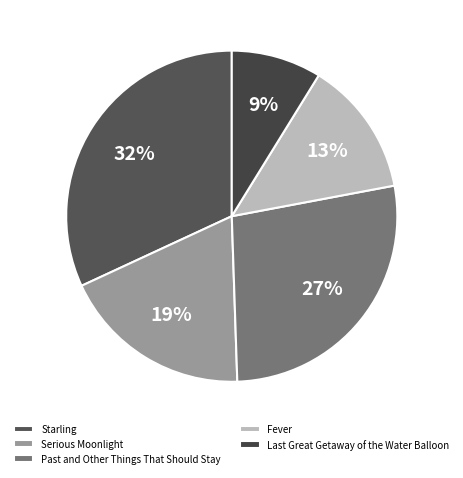

Is there a majority slice in this chart?

No